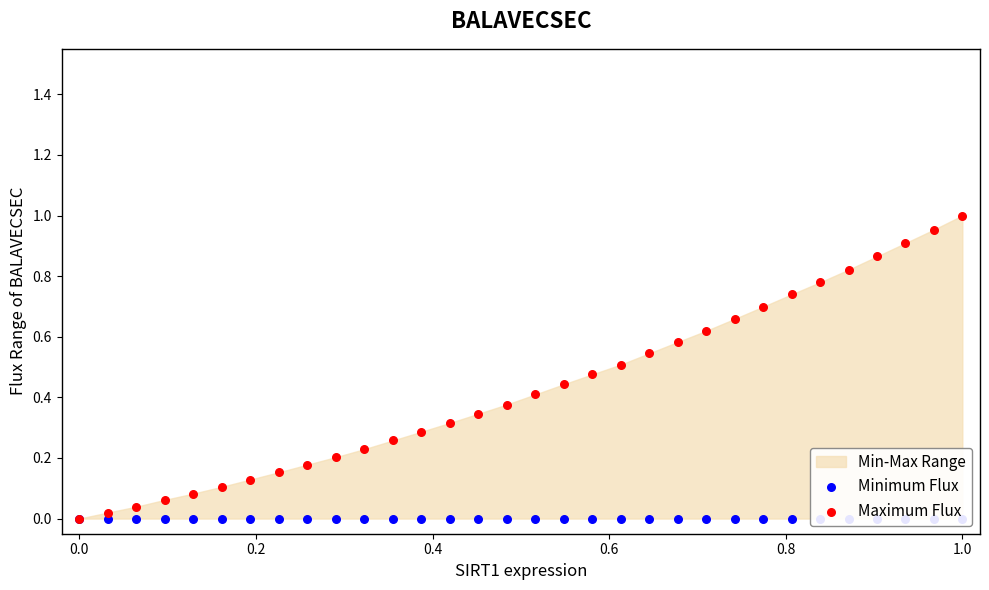

Which series contains the lowest Y value?

Minimum Flux